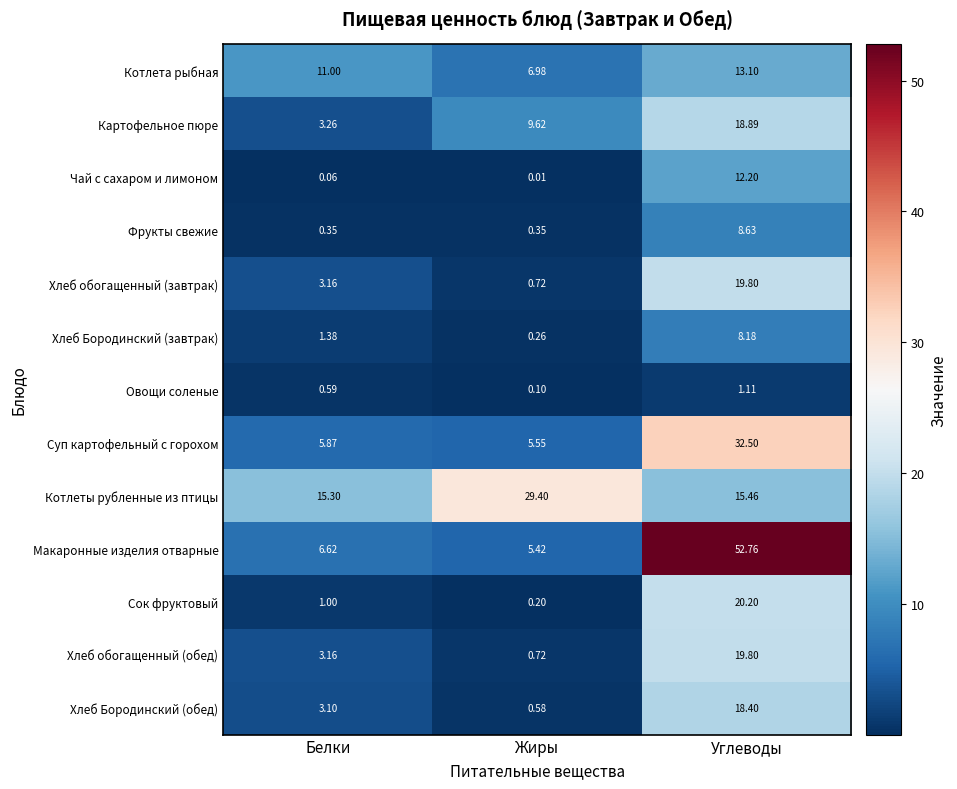

Which series has the largest total across all categories?

Макаронные изделия отварные